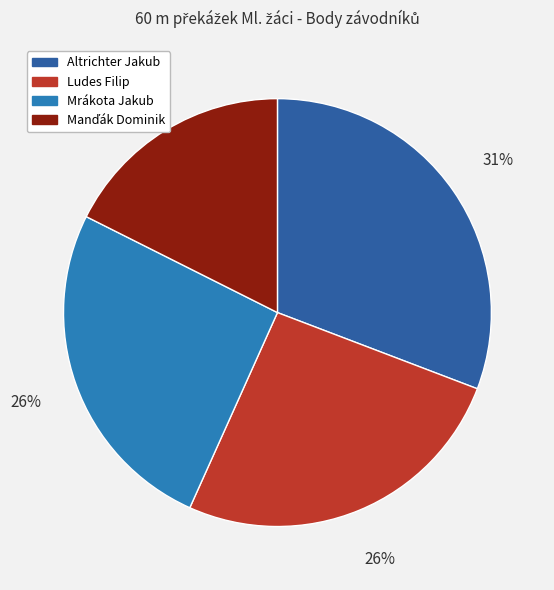

What is the total percentage of Mrákota Jakub and Manďák Dominik?

43.3%